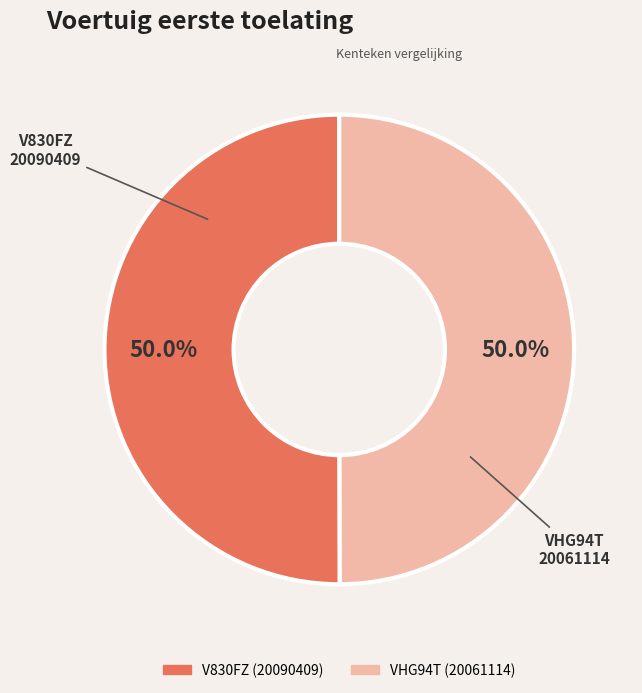

Approximately how many times larger is the value at V830FZ compared to VHG94T?

1.0